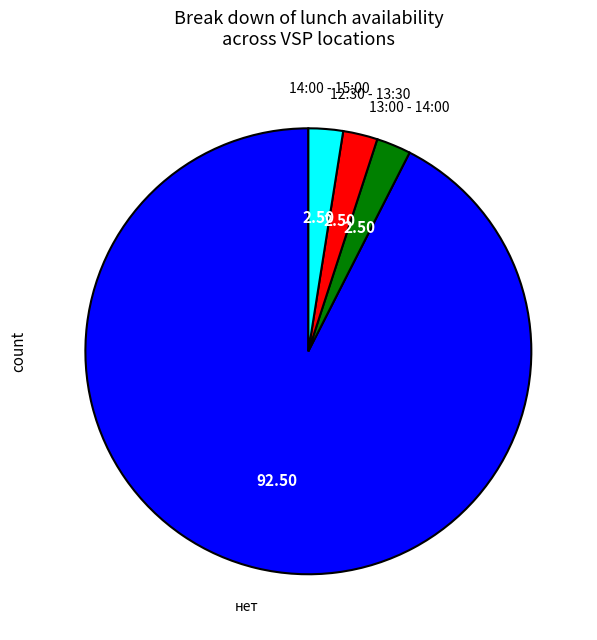

Which has a higher value, нет or 13:00 - 14:00?

нет